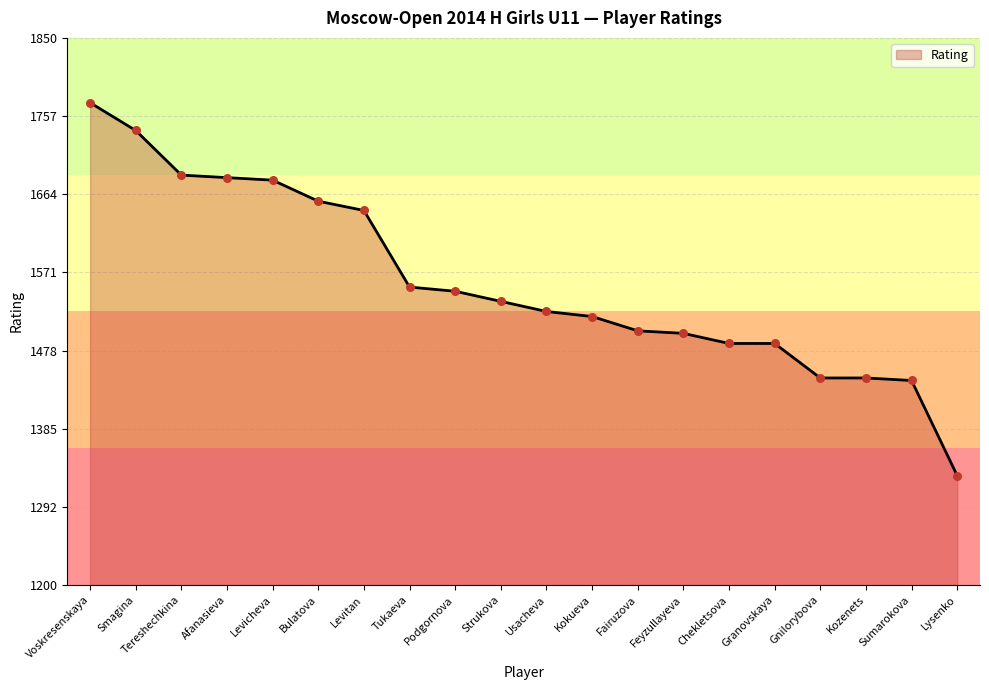

Between Voskresenskaya and Levitan, which is larger?

Voskresenskaya